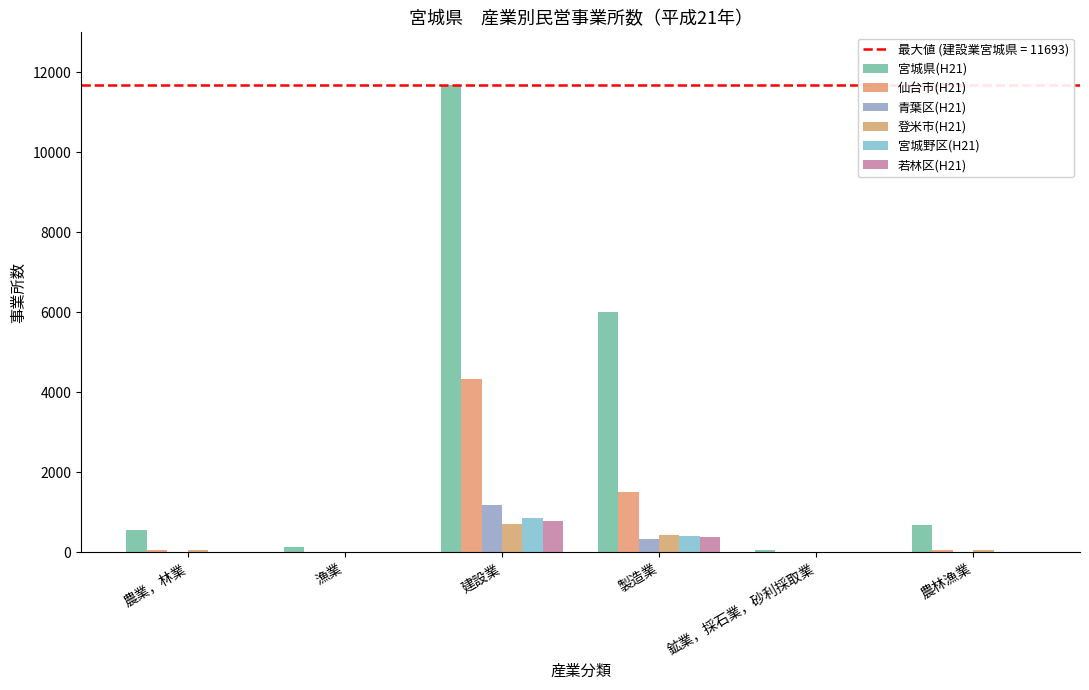

Are the bars grouped side by side (vs. stacked)?

Yes